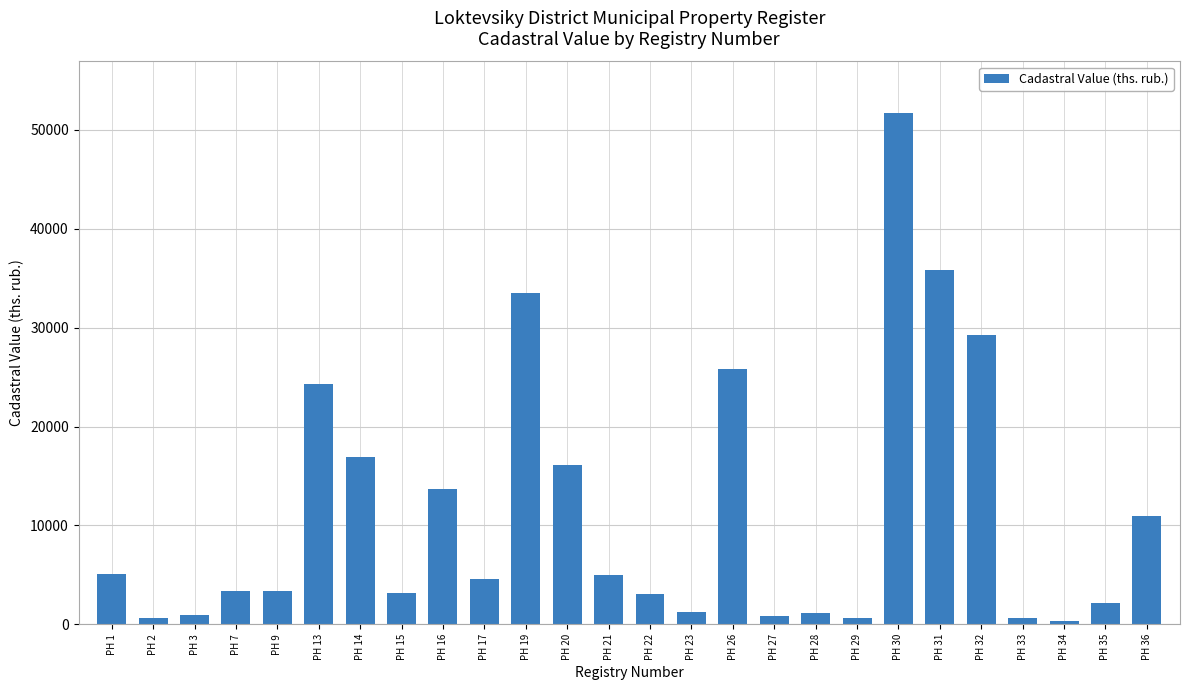

The value at РН 29 is 654.8. True or false?

True